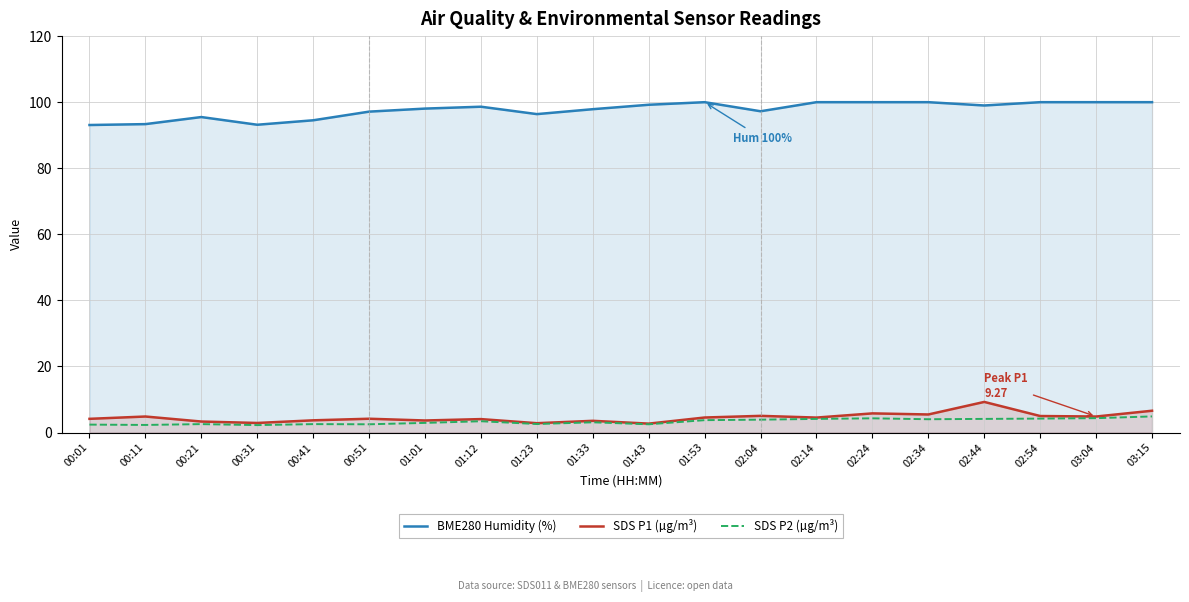

Where is the first local minimum for SDS P1 (µg/m³)?

00:31